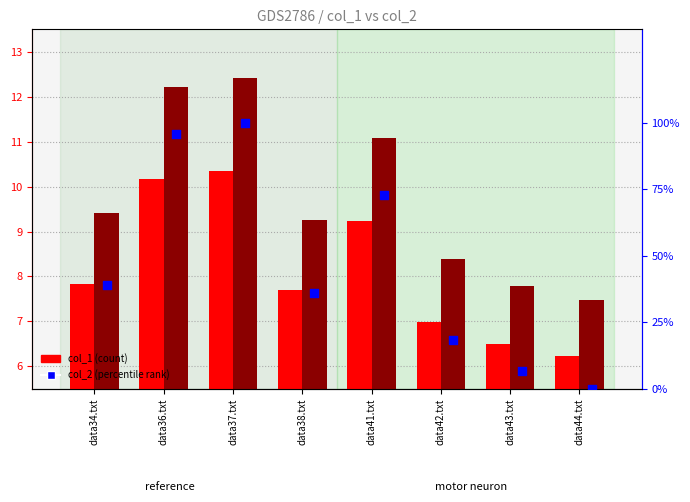

At how many categories does at least one series exceed 65?

3